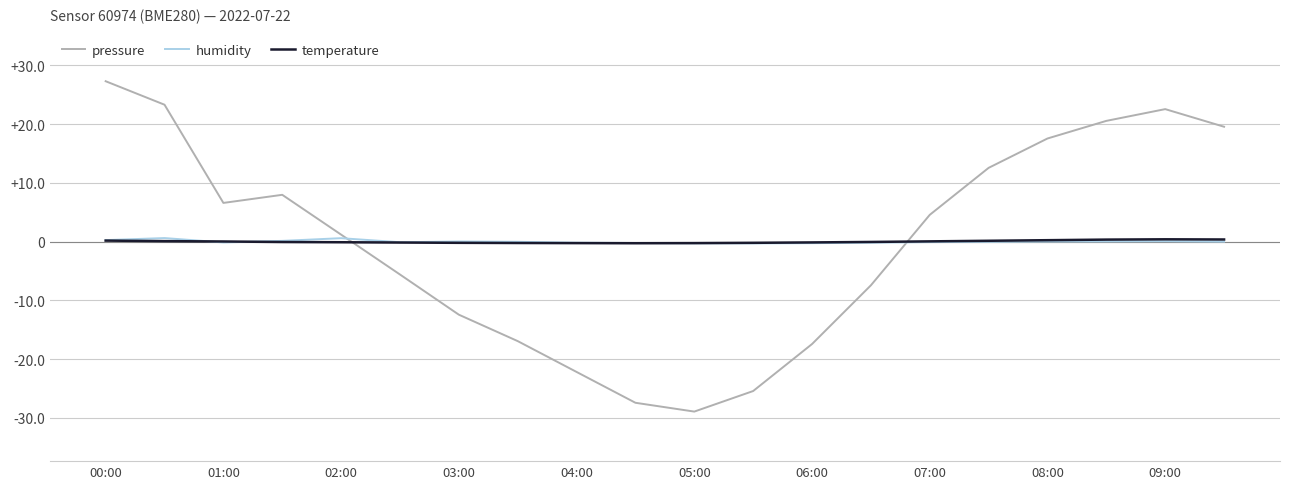

What is the smallest value displayed?

-28.9